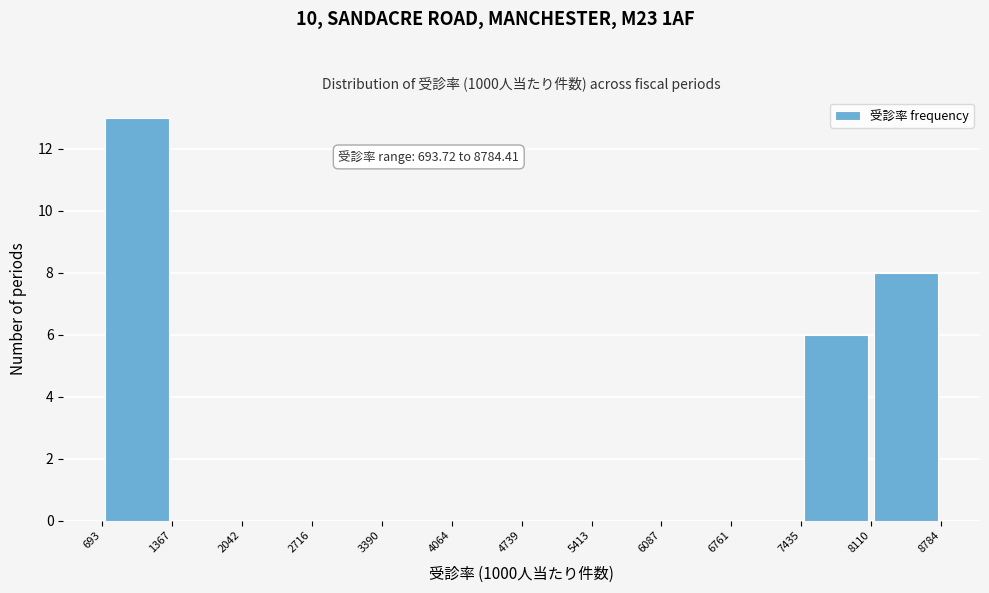

Over which range of the x-axis is the bar tallest?

693 to 1367